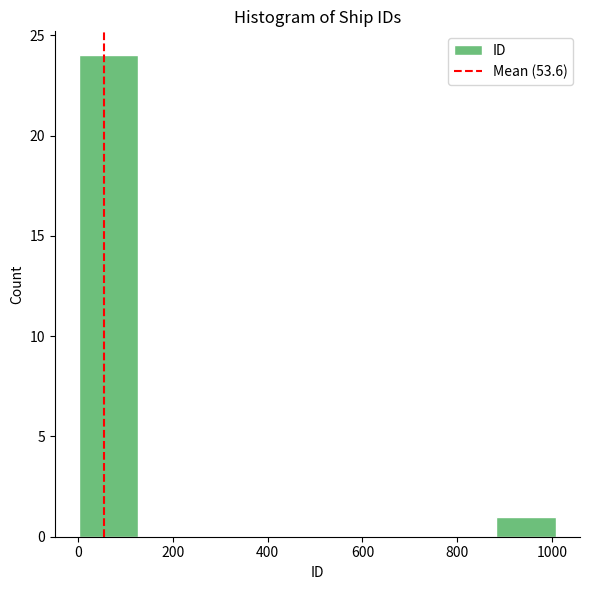

What is the height of the bar covering 880 to 1000 on the x-axis? Neither the bar edges nor the heights are printed on the chart, so give them approximately, as read against the axes.

1